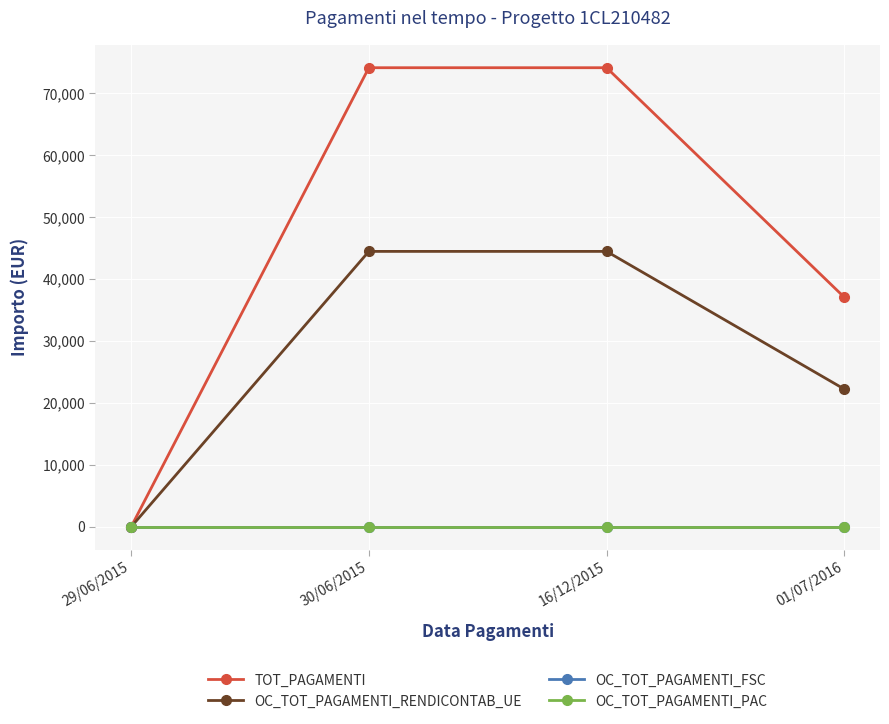

Is this an area chart (filled region under the line)?

No